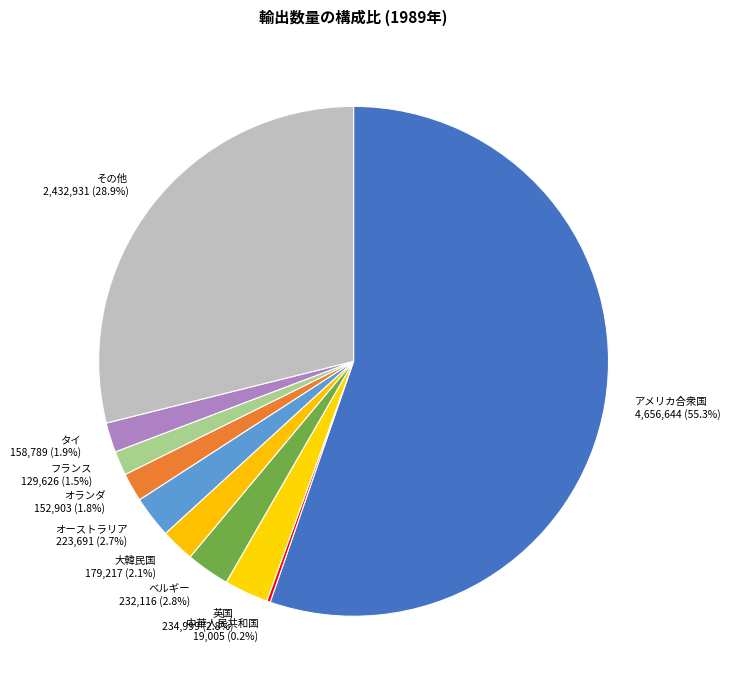

What percentage do 大韓民国 and オランダ together represent?

3.9%